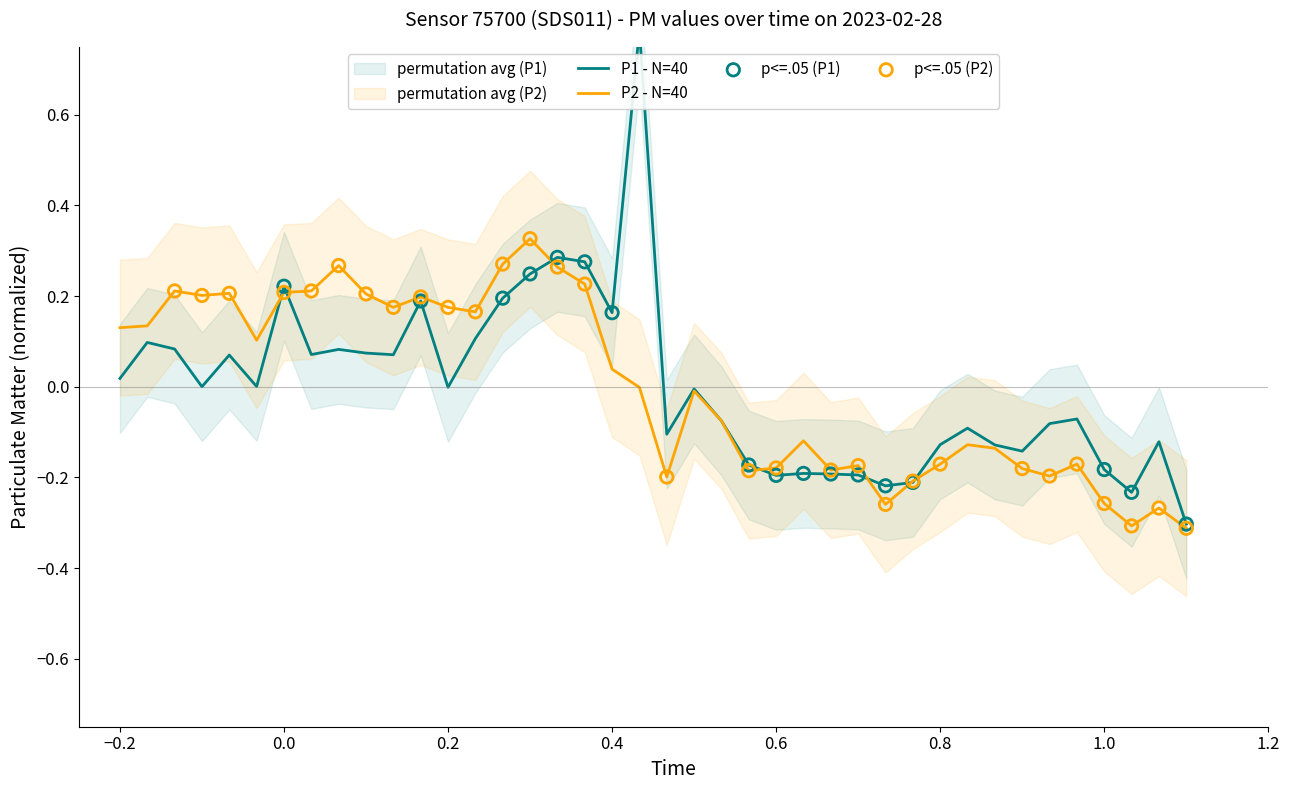

The P2 - N=40 series shows 0.3 at 0.2. True or false?

False